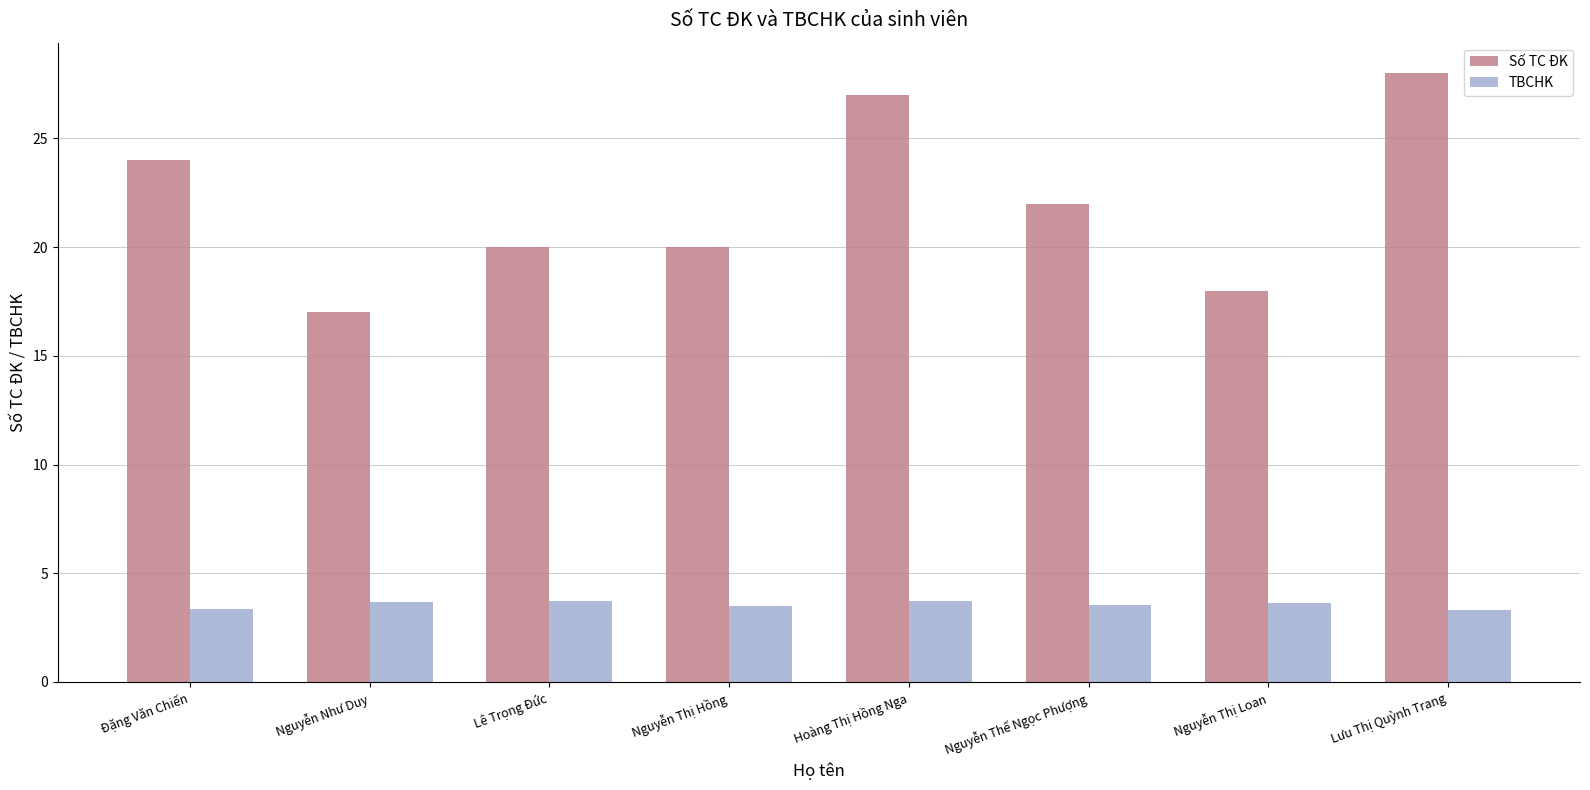

The Số TC ĐK series shows 18.0 at Nguyễn Thị Loan. True or false?

True